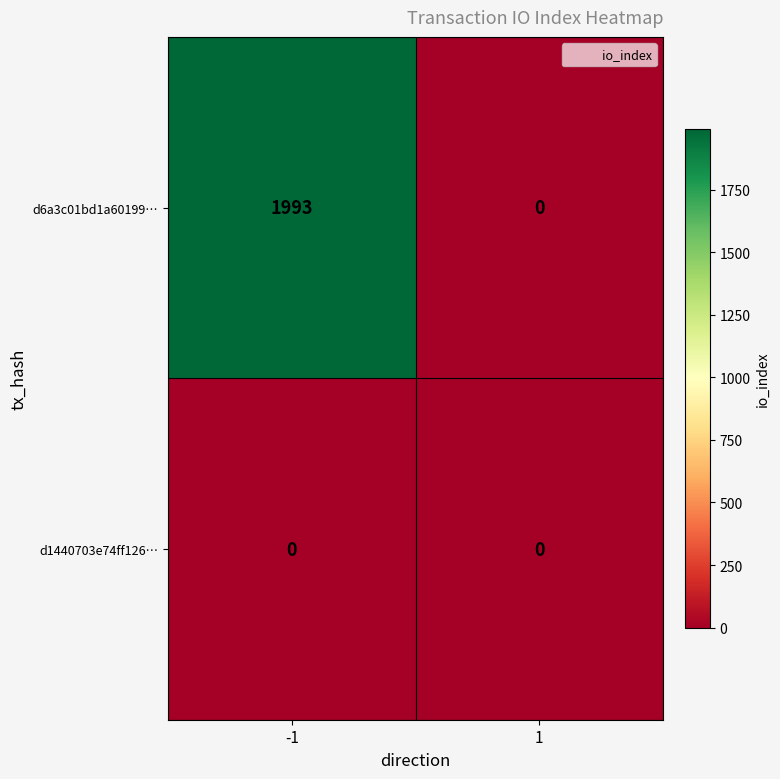

Which series has the widest spread of values?

d6a3c01bd1a60199…